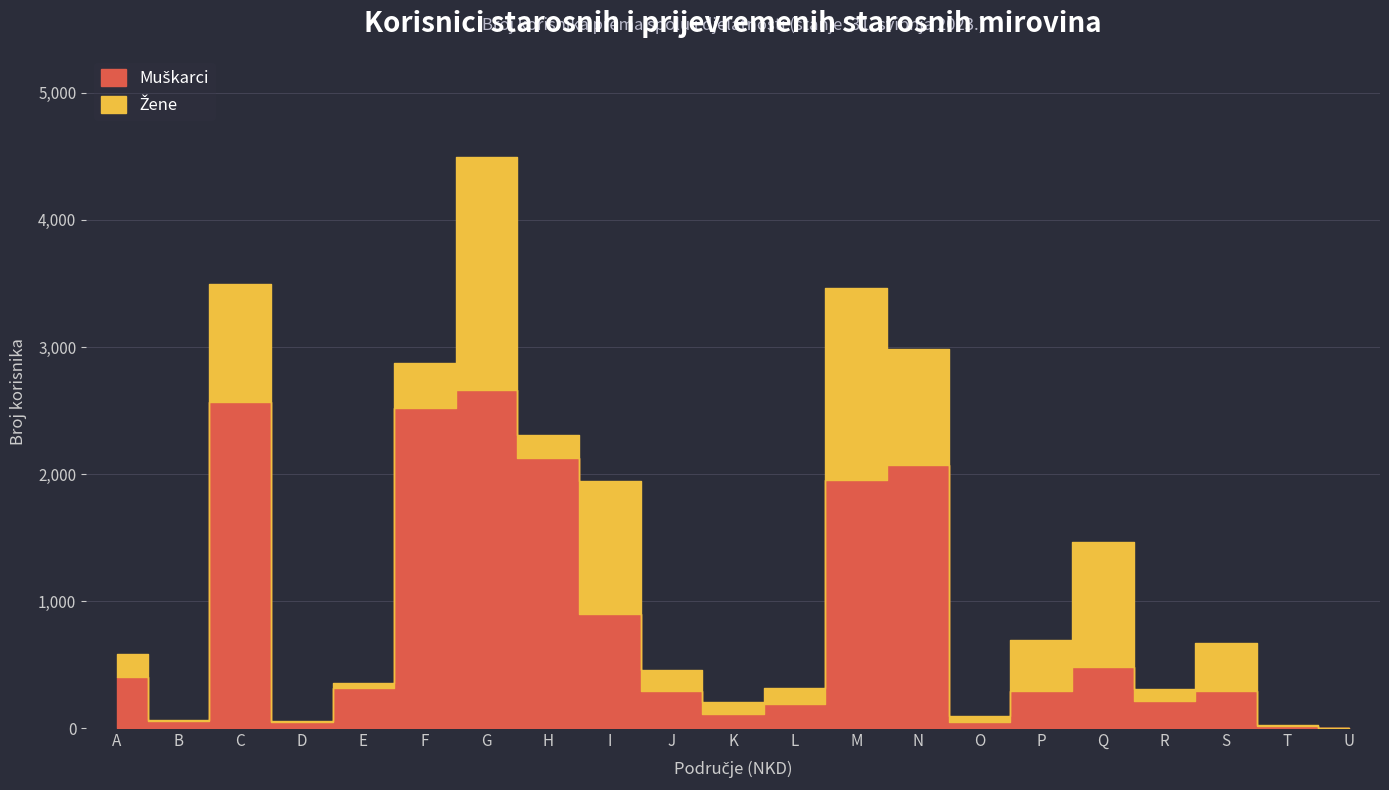

Which series has the largest range (max minus min)?

Muškarci